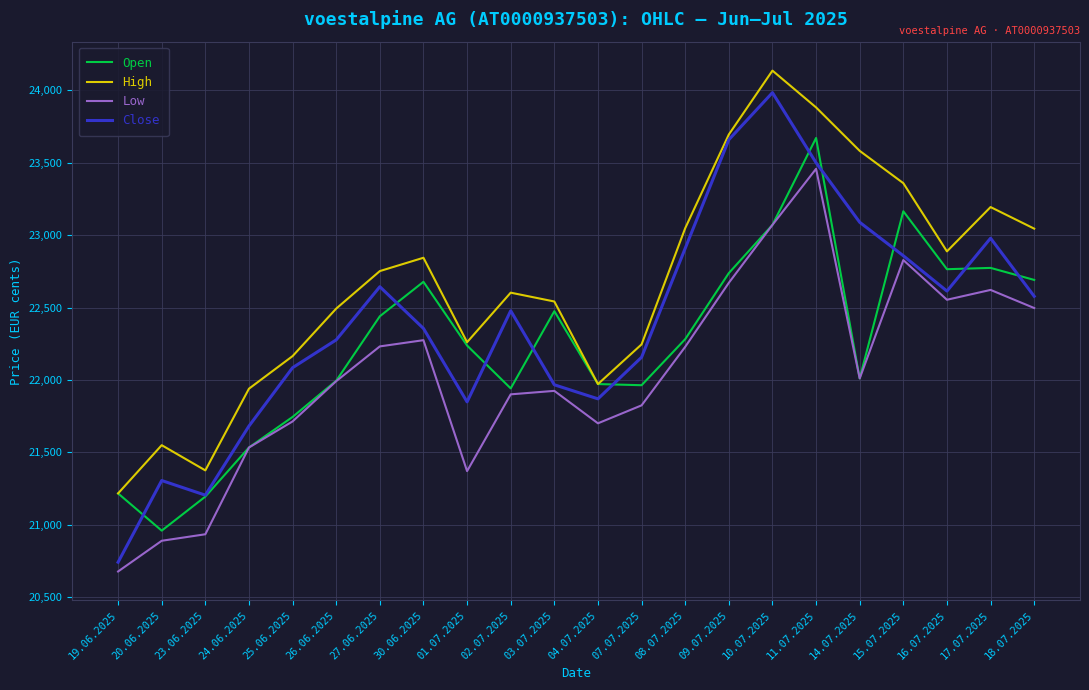

Which series has the largest total across all categories?

High